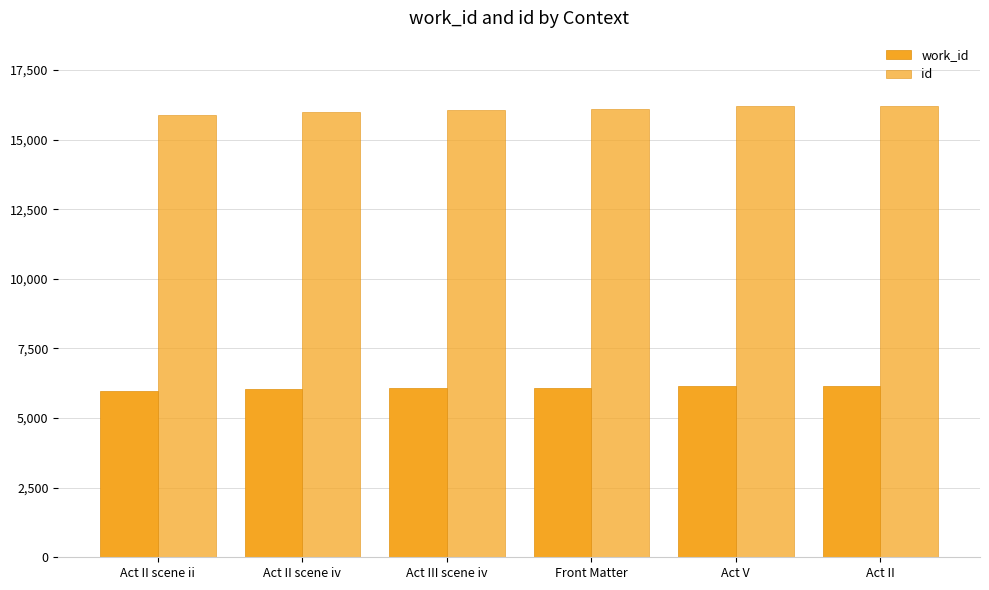

Between Act II and Act II scene ii, which is larger?

Act II